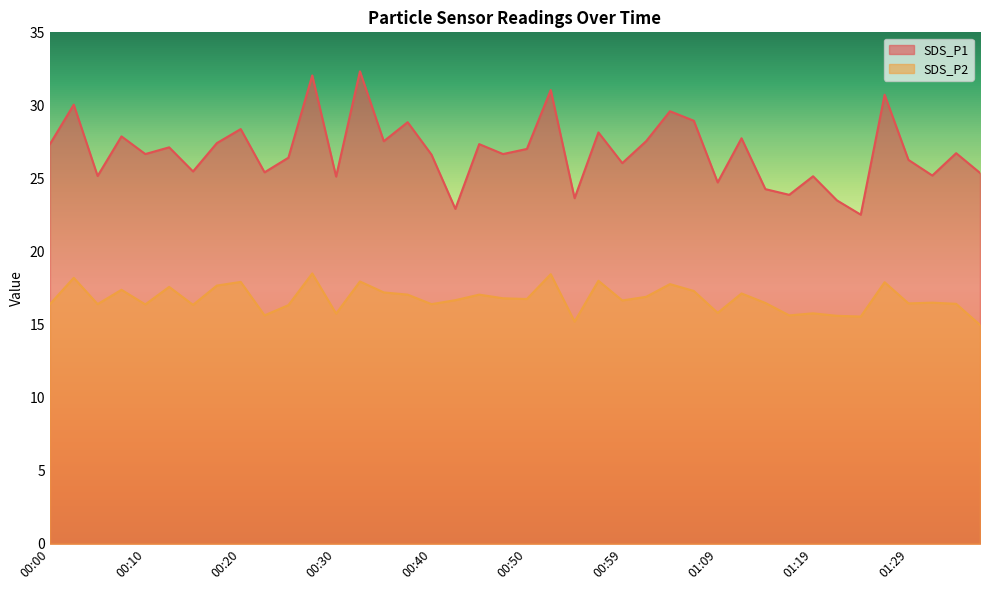

At which label is SDS_P2 closest to 16?

01:09